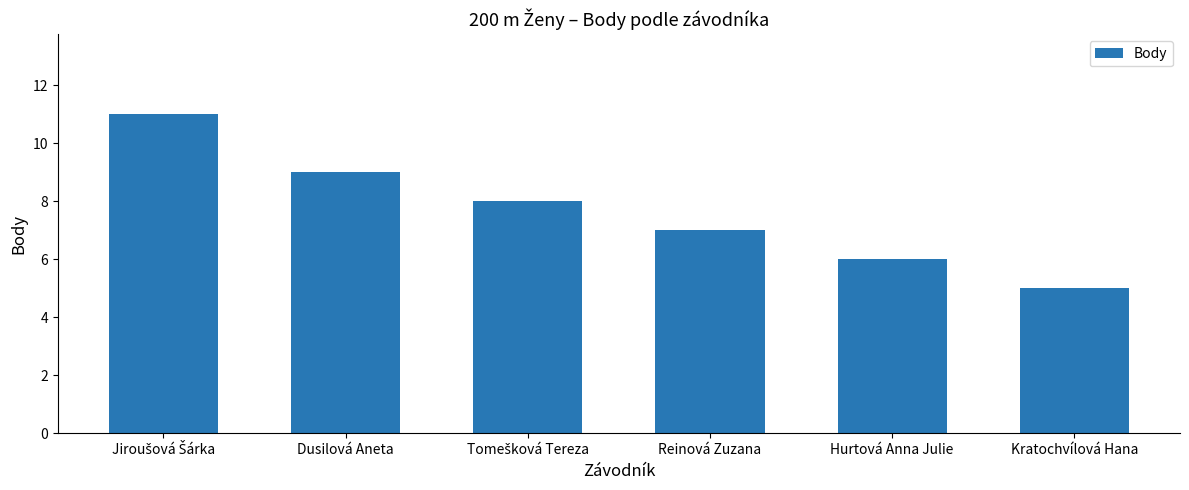

Is it true that the value at Dusilová Aneta is 9?

True